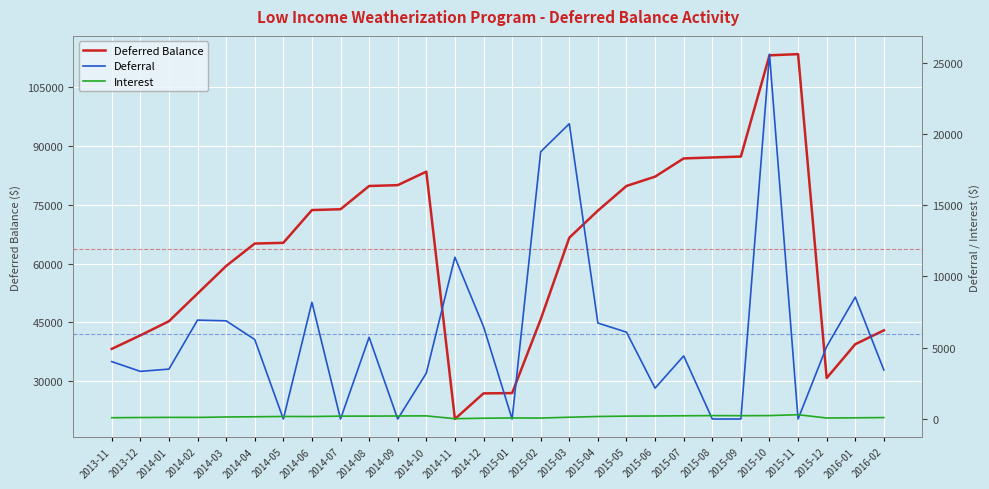

Reading left to right, what are all the values shown in this chart?

Deferred Balance: 2013-11=38245.4	2013-12=41692.4	2014-01=45308.4	2014-02=52358.6	2014-03=59389.3	2014-04=65126.3	2014-05=65306.0	2014-06=73668.9	2014-07=73872.2	2014-08=79809.4	2014-09=80022.6	2014-10=83463.6	2014-11=20354.3	2014-12=26895.3	2015-01=26969.5	2015-02=45780.8	2015-03=66613.3	2015-04=73521.9	2015-05=79815.7	2015-06=82193.9	2015-07=86845.7	2015-08=87085.4	2015-09=87318.0	2015-10=113147.4	2015-11=113449.7	2015-12=30806.4	2016-01=39442.6	2016-02=42979.5
Deferral: 2013-11=4026.5	2013-12=3341.4	2014-01=3500.9	2014-02=6937.3	2014-03=6886.1	2014-04=5578.4	2014-05=0.0	2014-06=8188.4	2014-07=0.0	2014-08=5733.3	2014-09=0.0	2014-10=3220.1	2014-11=11345.7	2014-12=6484.8	2015-01=0.0	2015-02=18744.1	2015-03=20706.1	2015-04=6730.6	2015-05=6090.9	2015-06=2165.0	2015-07=4424.9	2015-08=0.0	2015-09=0.0	2015-10=25588.4	2015-11=0.0	2015-12=5078.9	2016-01=8551.1	2016-02=3435.1
Interest: 2013-11=91.2	2013-12=105.6	2014-01=115.1	2014-02=113.0	2014-03=144.5	2014-04=158.6	2014-05=179.8	2014-06=174.4	2014-07=203.3	2014-08=203.9	2014-09=213.2	2014-10=220.9	2014-11=24.0	2014-12=56.2	2015-01=74.2	2015-02=67.2	2015-03=126.4	2015-04=177.9	2015-05=202.9	2015-06=213.2	2015-07=226.9	2015-08=239.7	2015-09=232.6	2015-10=241.0	2015-11=302.2	2015-12=70.8	2016-01=85.0	2016-02=101.8